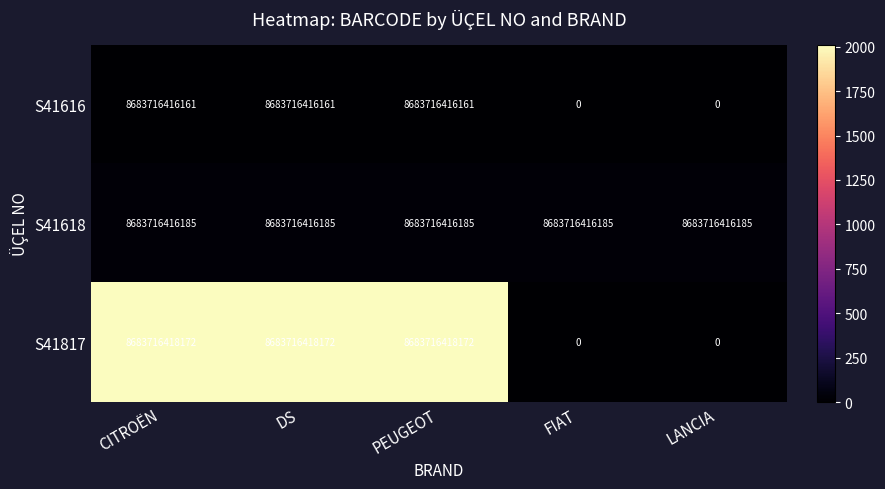

Which series has the largest range (max minus min)?

S41817